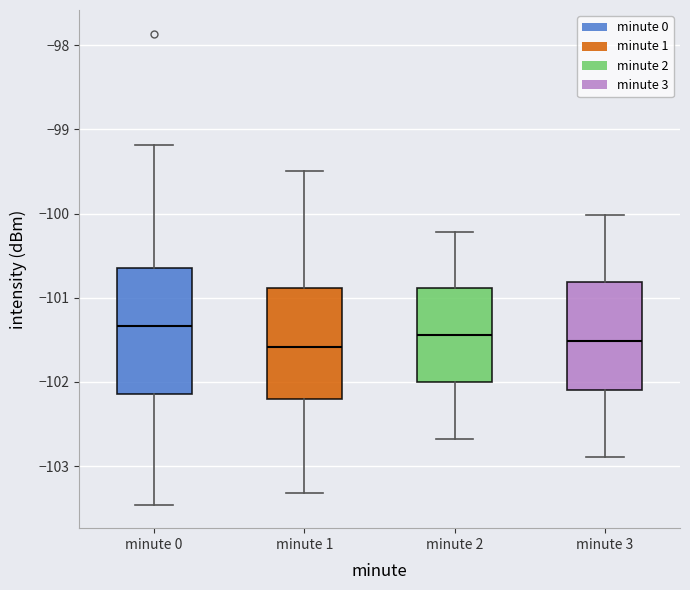

Comparing the boxes themselves (not the whiskers), which one is the tallest?

minute 0